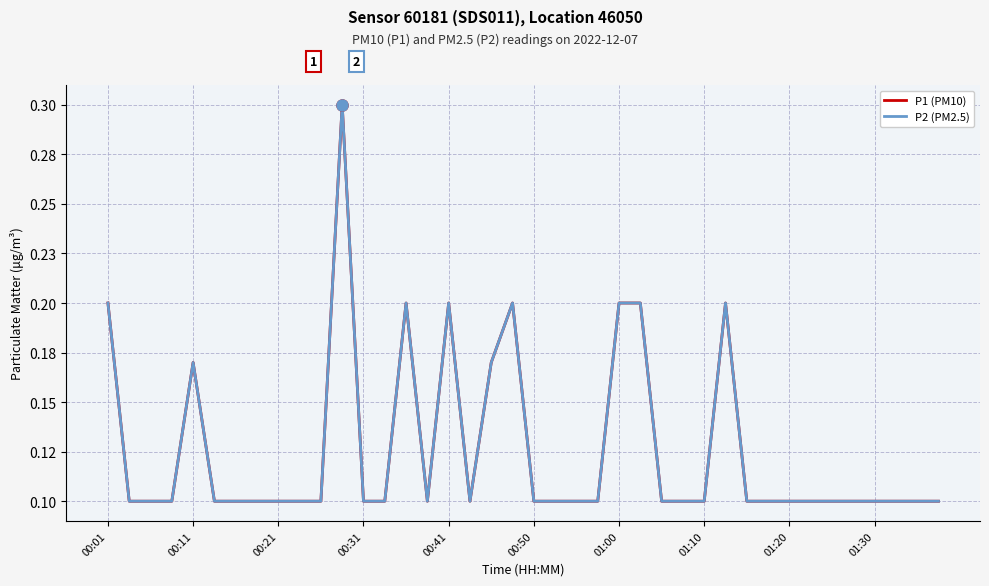

Does the chart have visible grid lines?

Yes